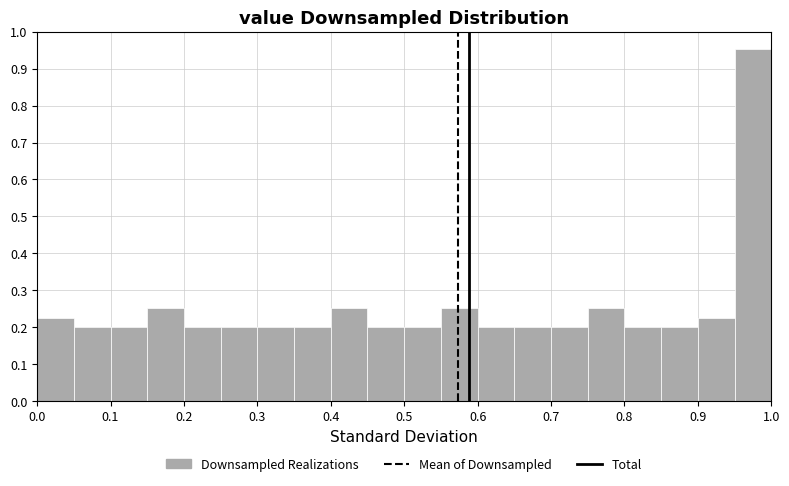

Reading left to right, transcribe this chart: for each bar, give the range it covers on the x-axis and its height. The values are not printed on the chart, so give them approximately, as read against the axis.

0.00 to 0.05: 0.23
0.05 to 0.10: 0.20
0.10 to 0.15: 0.20
0.15 to 0.20: 0.25
0.20 to 0.25: 0.20
0.25 to 0.30: 0.20
0.30 to 0.35: 0.20
0.35 to 0.40: 0.20
0.40 to 0.45: 0.25
0.45 to 0.50: 0.20
0.50 to 0.55: 0.20
0.55 to 0.60: 0.25
0.60 to 0.65: 0.20
0.65 to 0.70: 0.20
0.70 to 0.75: 0.20
0.75 to 0.80: 0.25
0.80 to 0.85: 0.20
0.85 to 0.90: 0.20
0.90 to 0.95: 0.23
0.95 to 1.00: 0.95